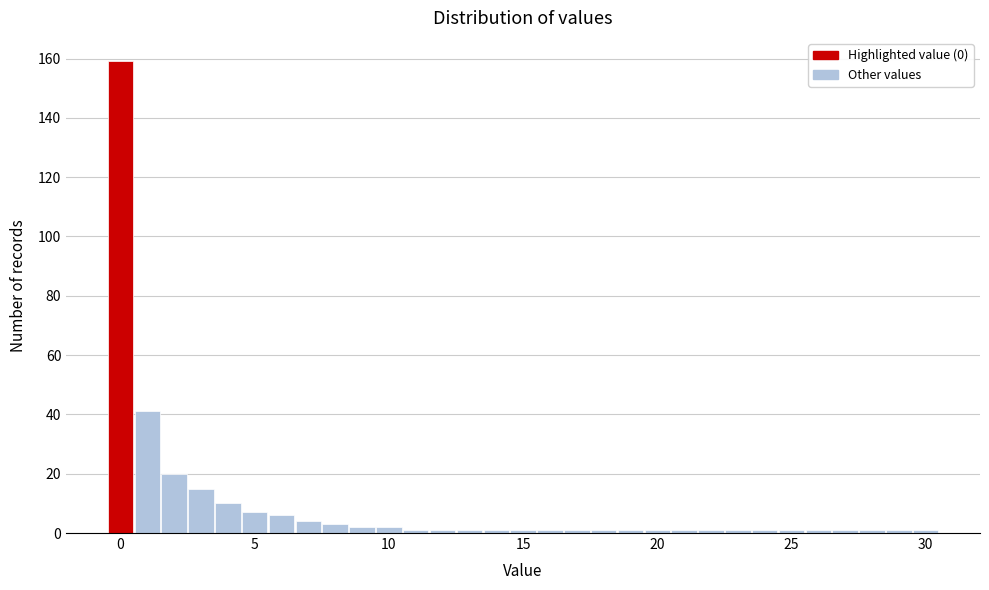

Read against the x-axis, roughly where is the centre of the tallest bar?

0.0